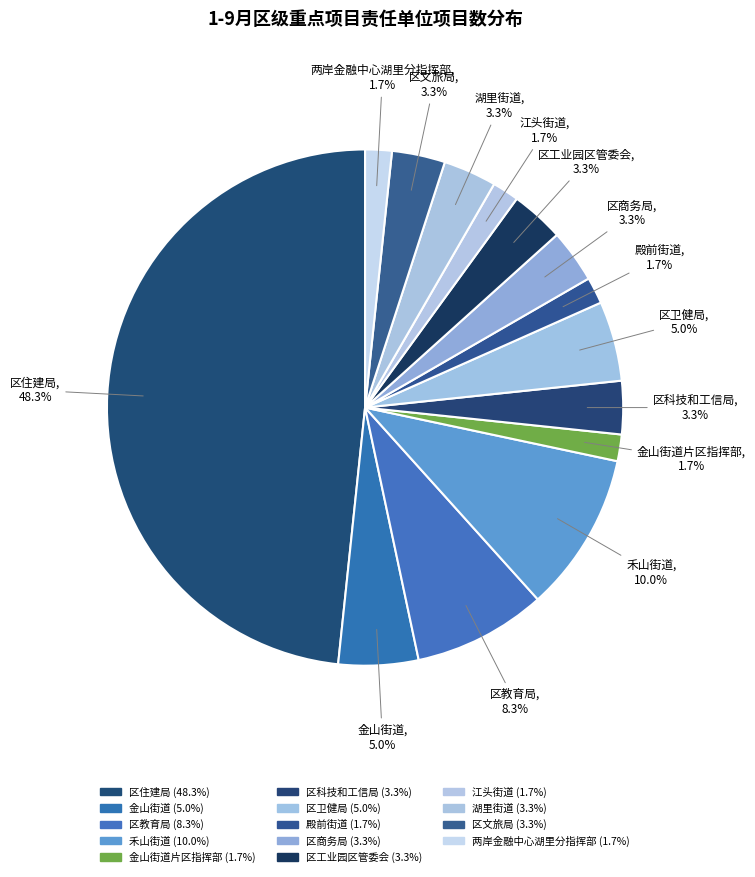

Rank the categories by value from lowest to highest.

金山街道片区指挥部, 殿前街道, 江头街道, 两岸金融中心湖里分指挥部, 区科技和工信局, 区商务局, 区工业园区管委会, 湖里街道, 区文旅局, 金山街道, 区卫健局, 区教育局, 禾山街道, 区住建局